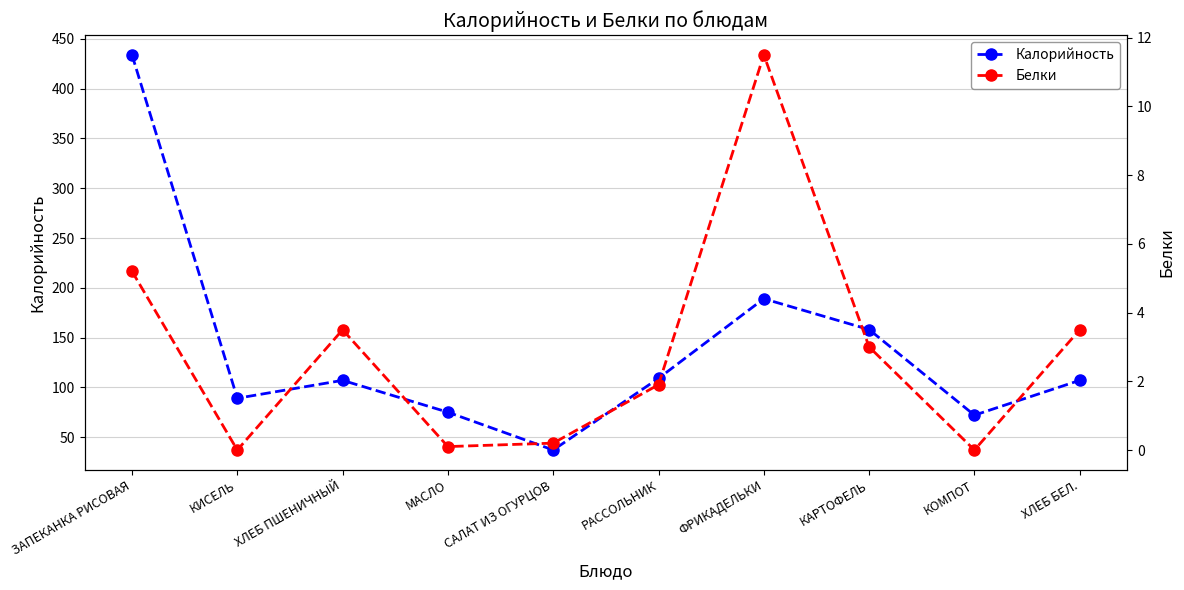

What is the total value across all series at ЗАПЕКАНКА РИСОВАЯ?

439.2